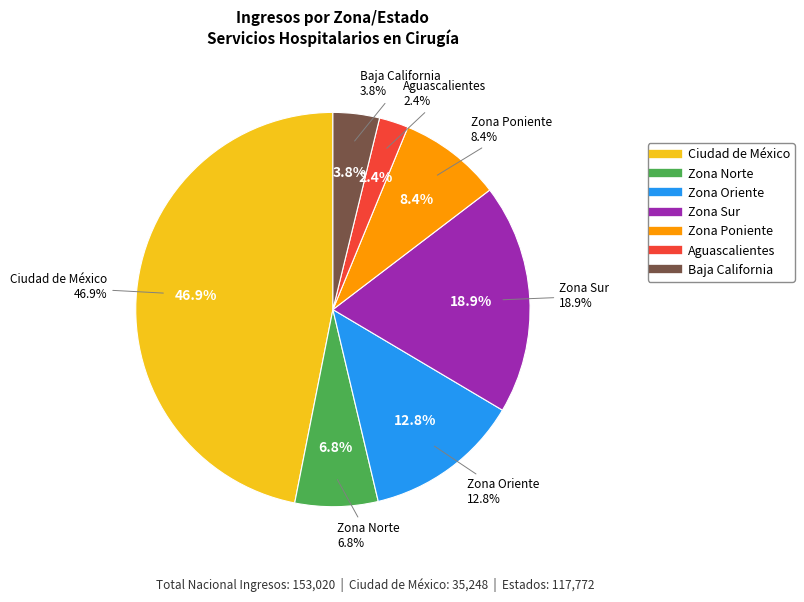

To the nearest percent, what is the difference between the largest and smallest slice percentages?

44%